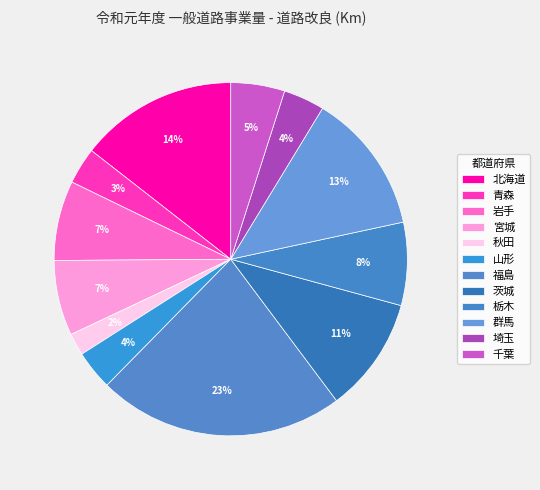

Which category has the biggest portion of the pie?

福島